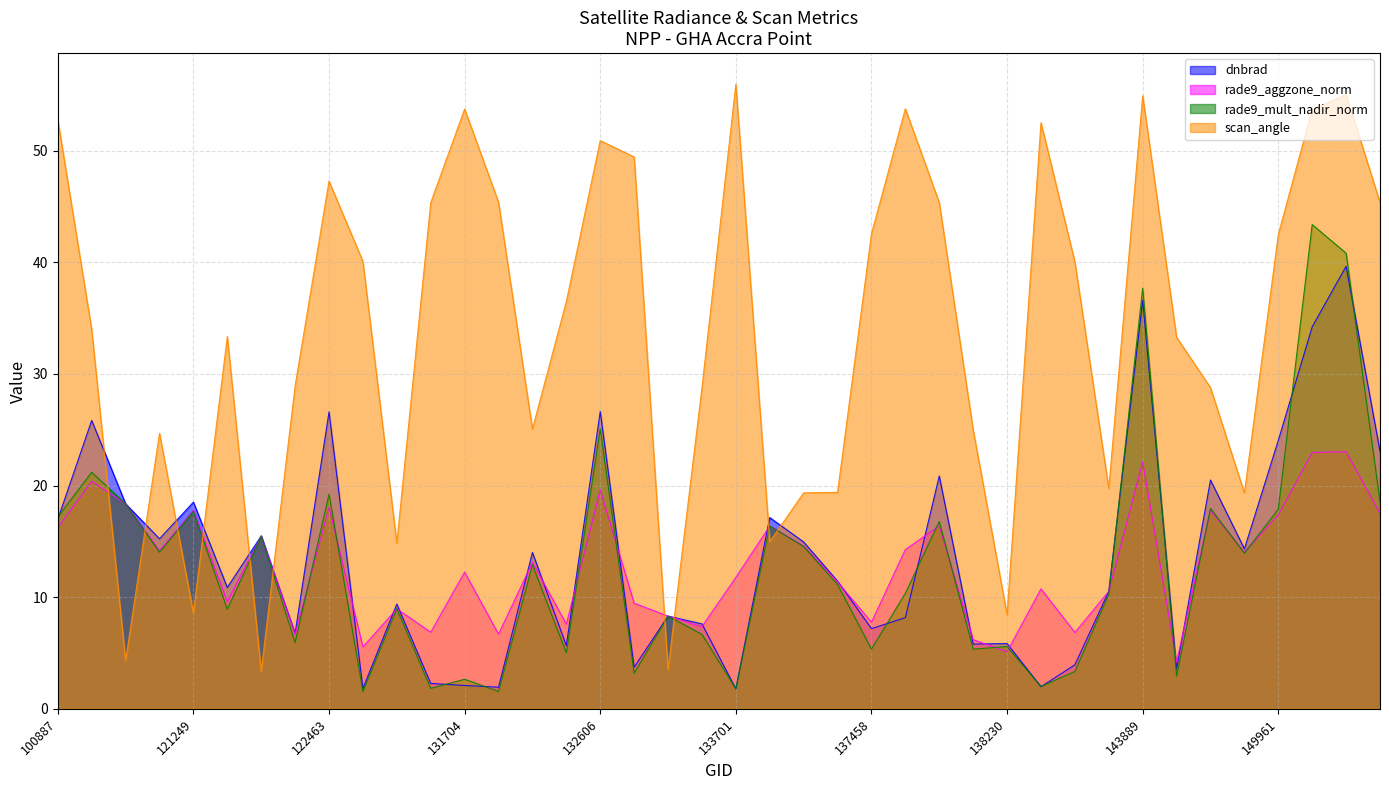

What are all the series names shown in the legend?

dnbrad, rade9_aggzone_norm, rade9_mult_nadir_norm, scan_angle